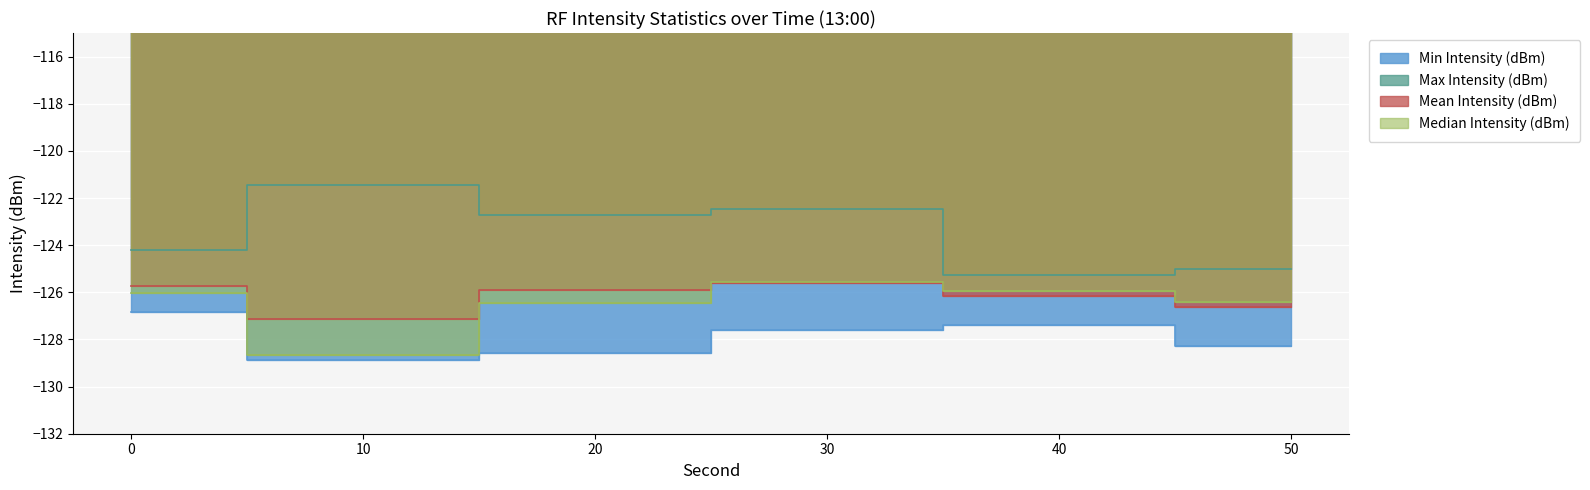

How many lines are shown in the chart?

4